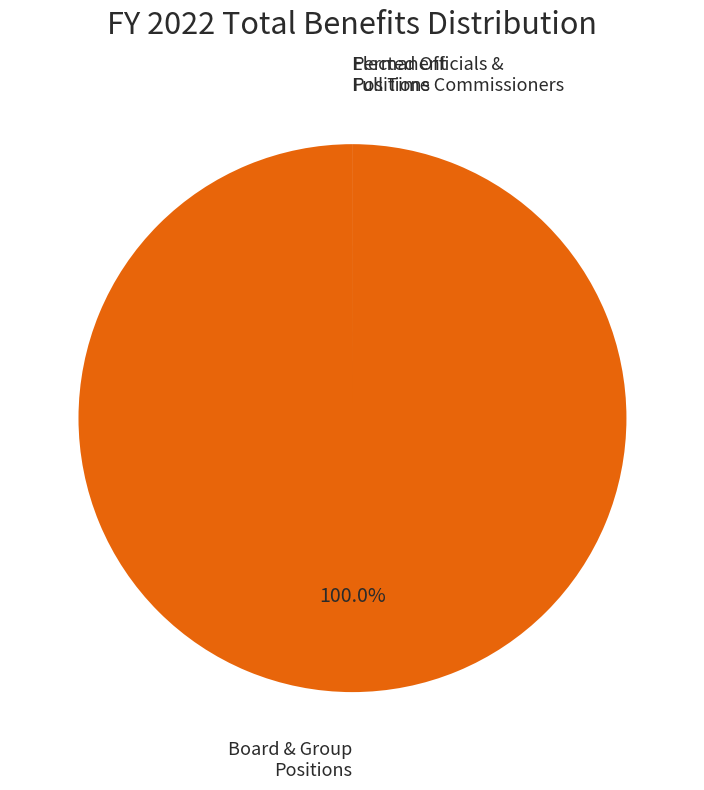

To the nearest percent, what is the difference between the largest and smallest slice percentages?

100%